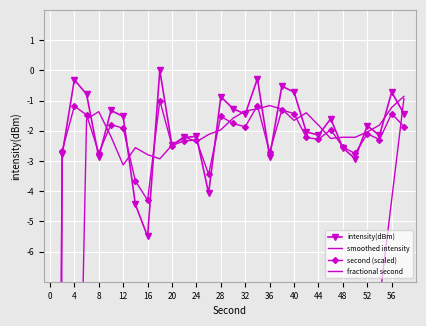

In second (scaled), how many points are lower than both neighbors (excluding endpoints)?

9